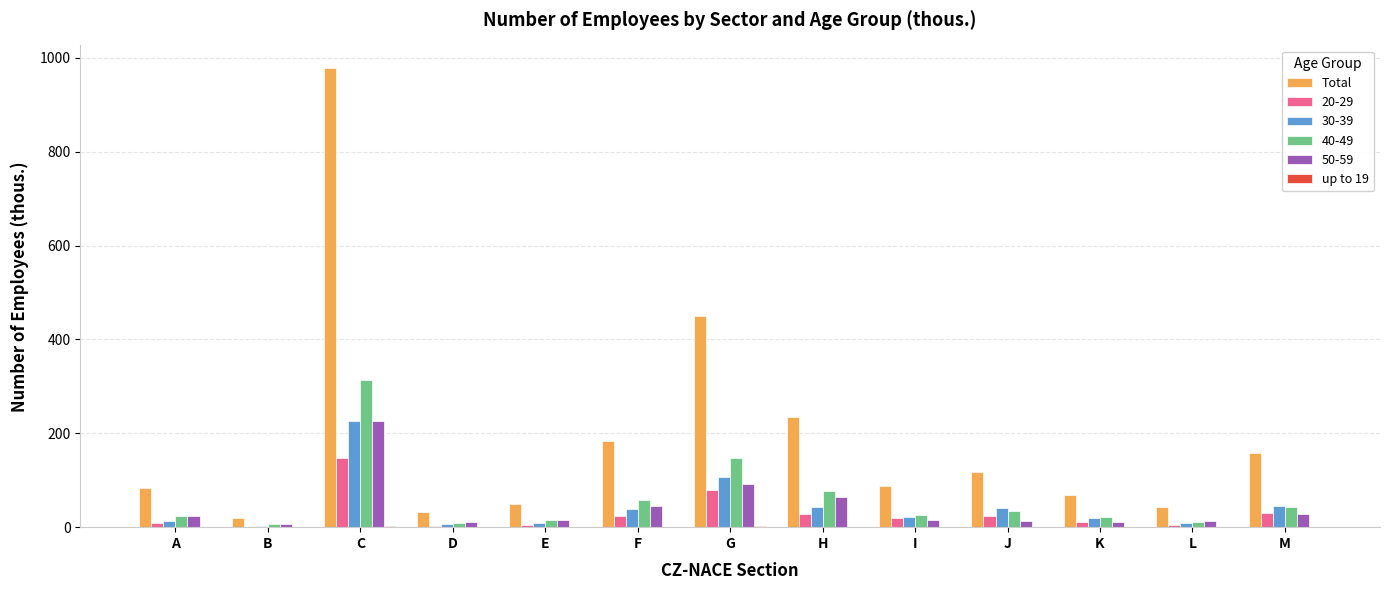

Are the bars grouped side by side (vs. stacked)?

Yes